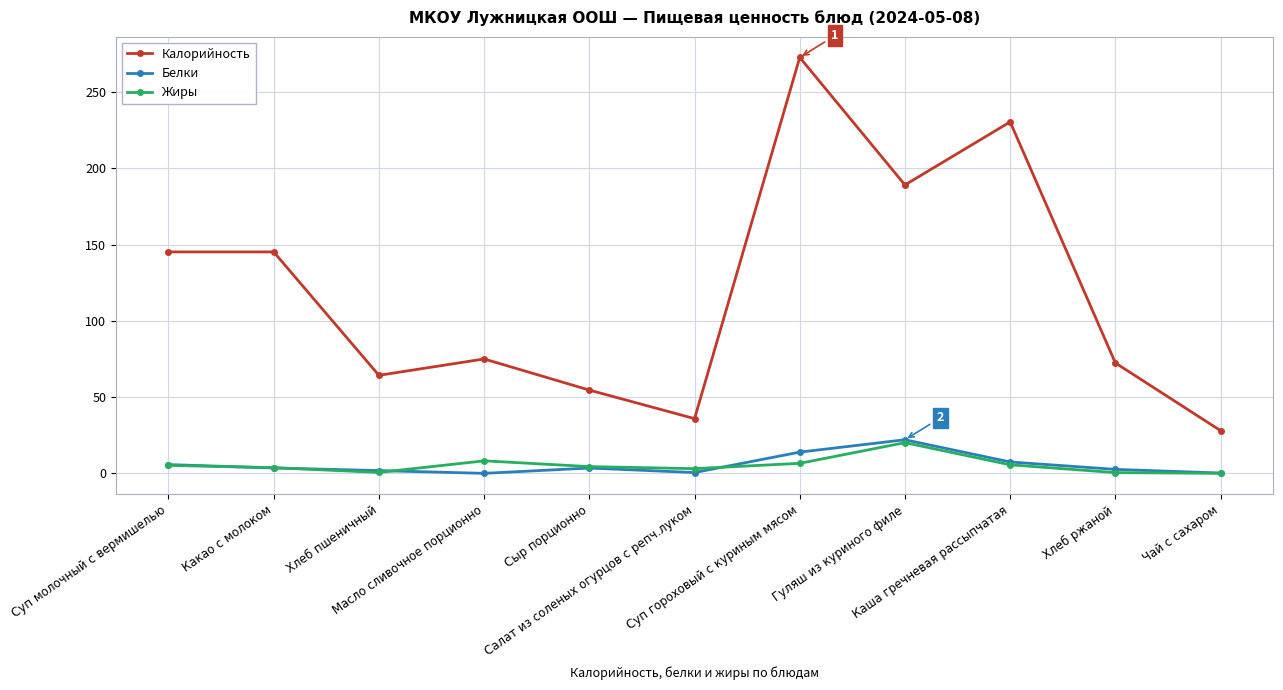

How many values in the Калорийность series are below 75?

5